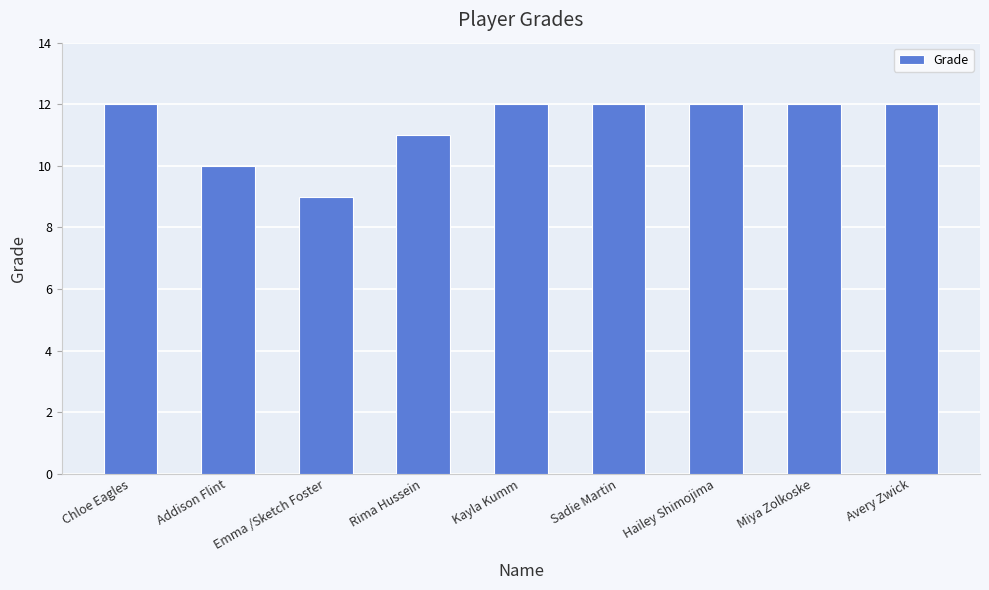

What value does the data have at Sadie Martin?

12